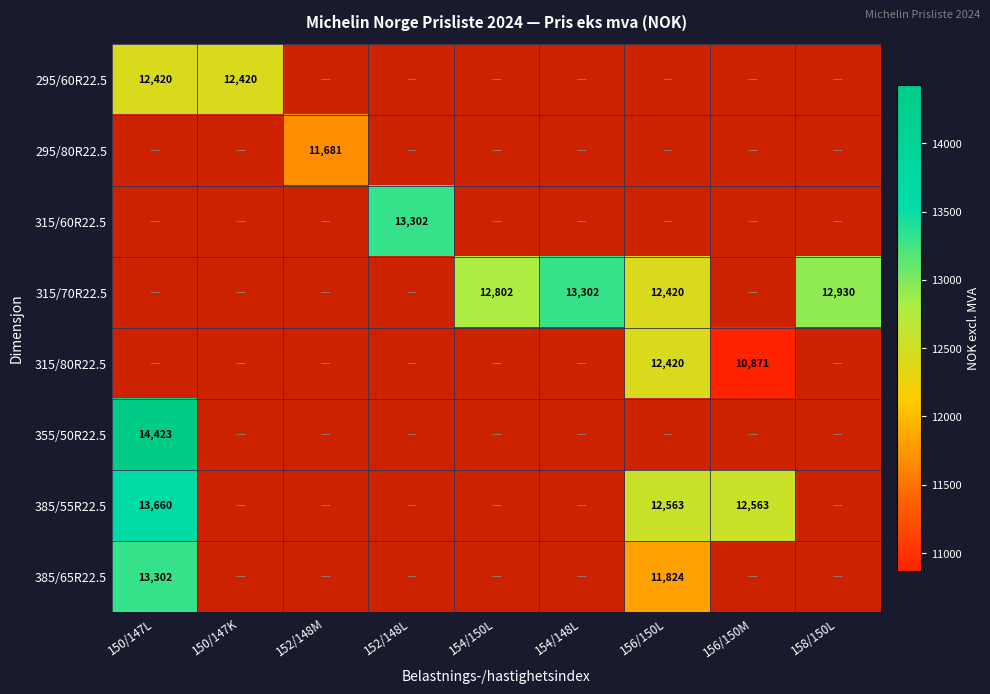

True or false: 315/70R22.5 has a value of 13302 at 154/148L.

True